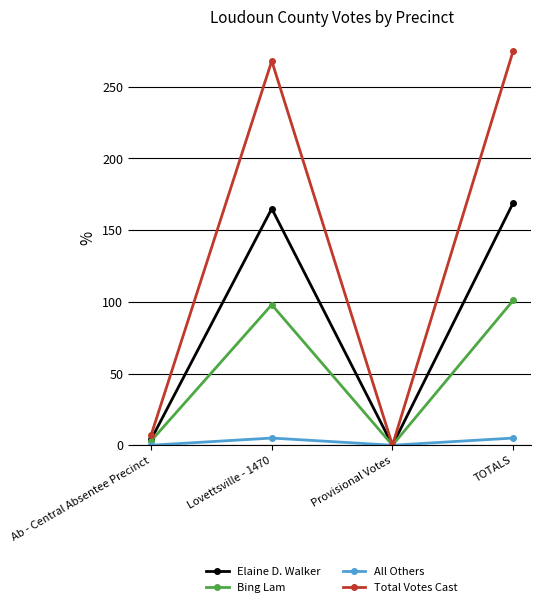

Where is Elaine D. Walker nearest to the value 84?

Ab - Central Absentee Precinct